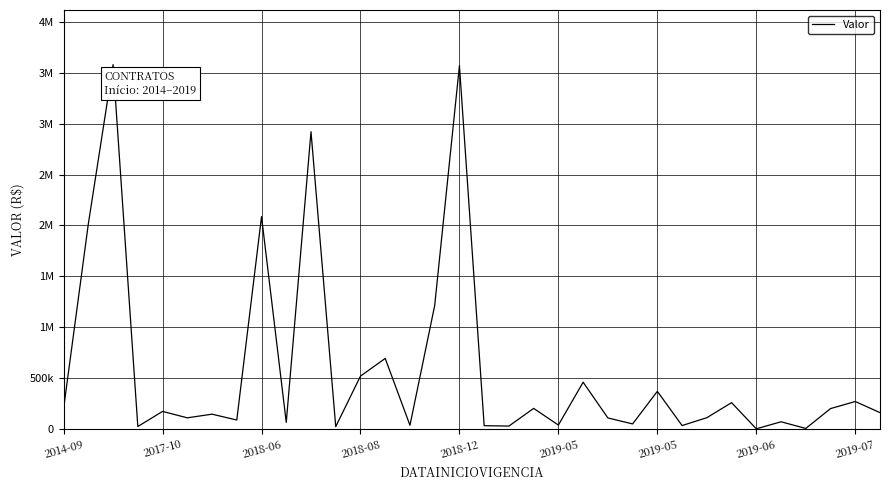

What is the label of the 15th point from the left?

14